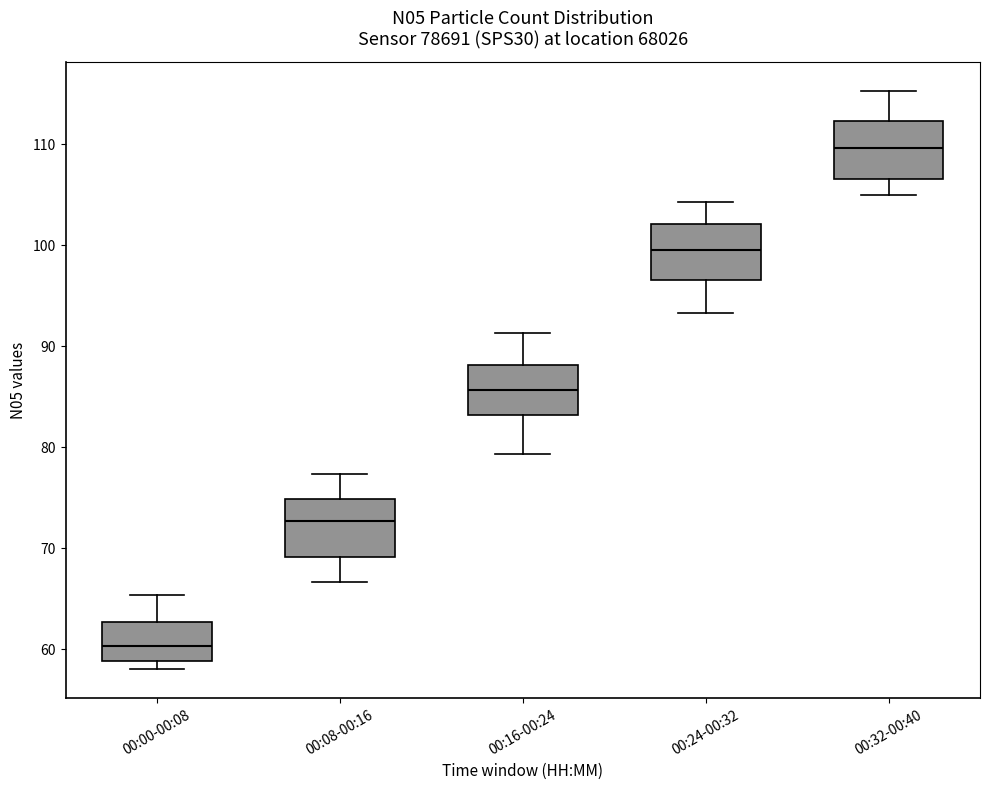

Reading left to right, transcribe this box plot: for each box, give where its median line is, the range the box spans, and where its two whiskers end, as read against the y-axis. The values are not printed on the chart, so give them approximately, as read against the axis.

00:00-00:08: median 60, box 59 to 63, whiskers 58 to 65
00:08-00:16: median 73, box 69 to 75, whiskers 67 to 77
00:16-00:24: median 86, box 83 to 88, whiskers 79 to 91
00:24-00:32: median 100, box 97 to 102, whiskers 93 to 104
00:32-00:40: median 110, box 107 to 112, whiskers 105 to 115